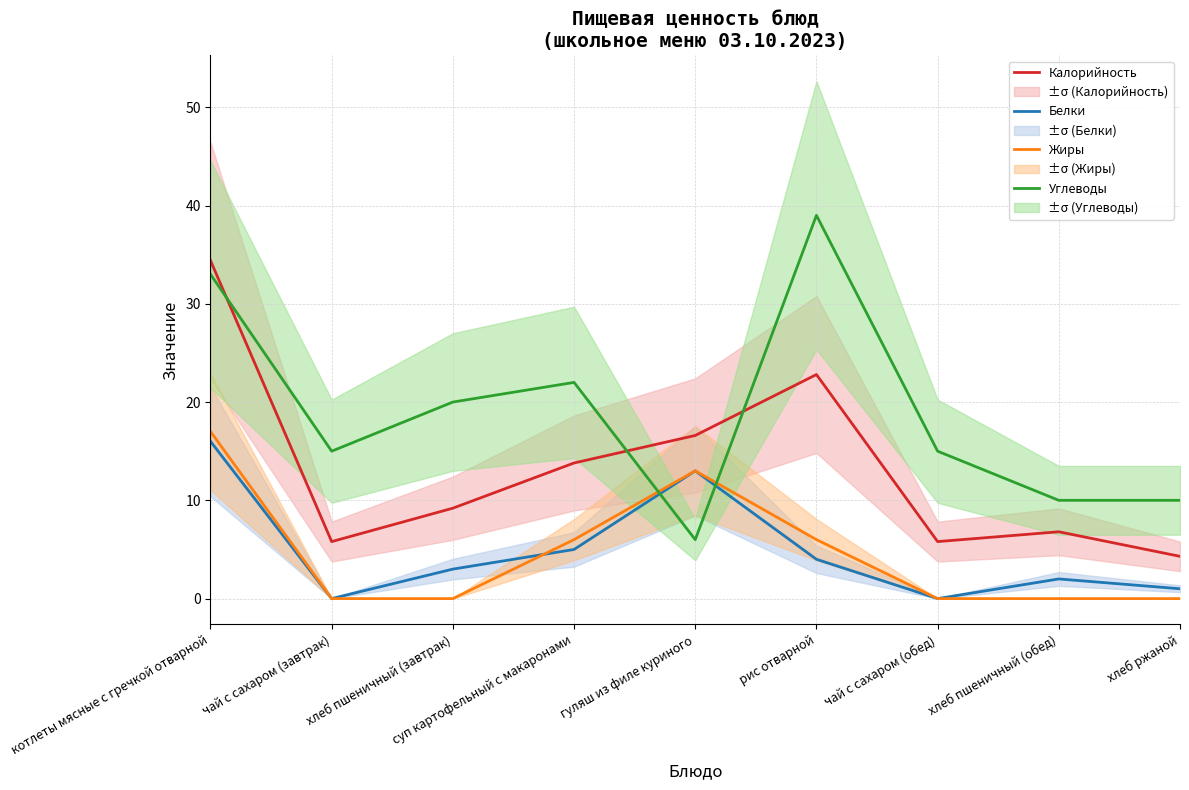

What is the greatest value displayed?

39.0